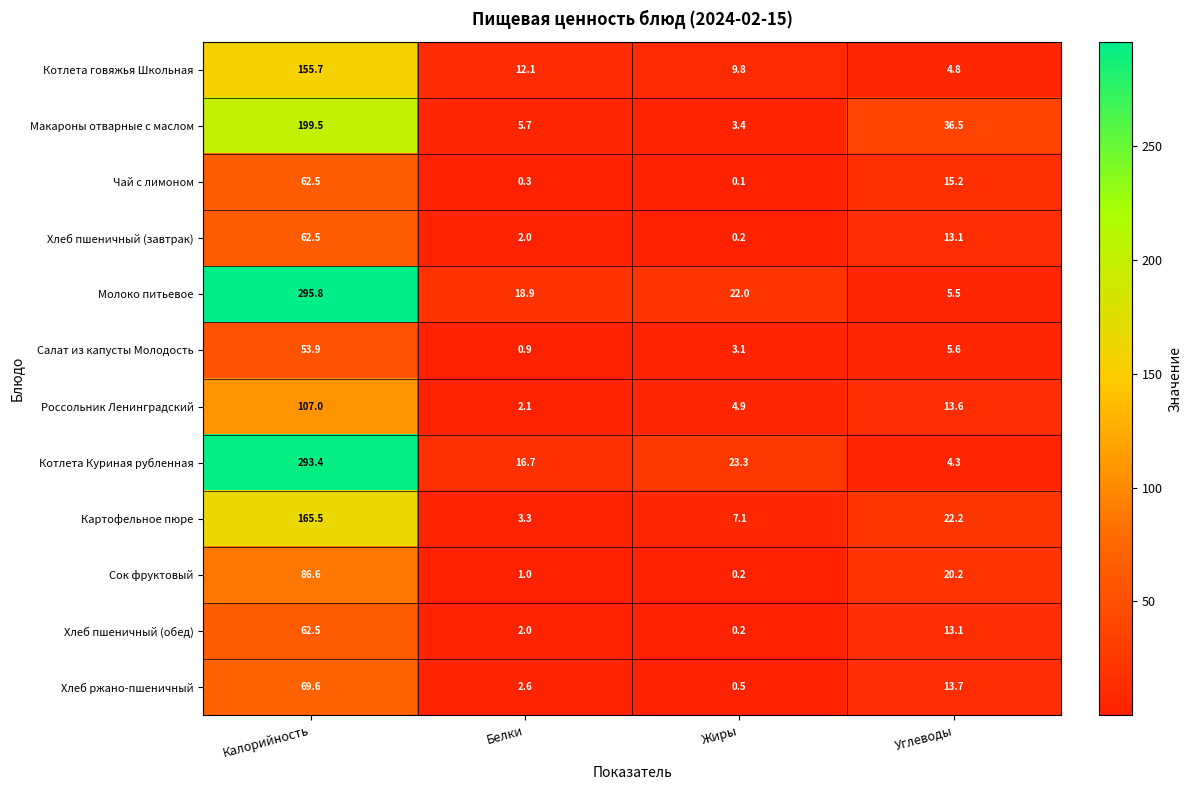

The value of Котлета говяжья Школьная at Калорийность is 62.5. True or false?

False